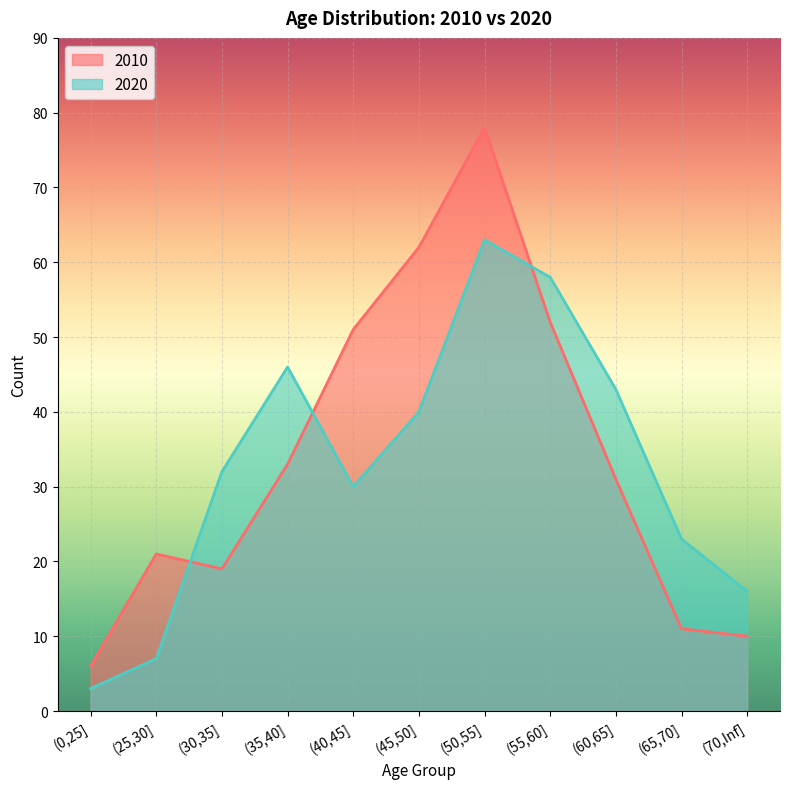

Where do 2020 and 2010 first cross each other?

(25,30] and (30,35]